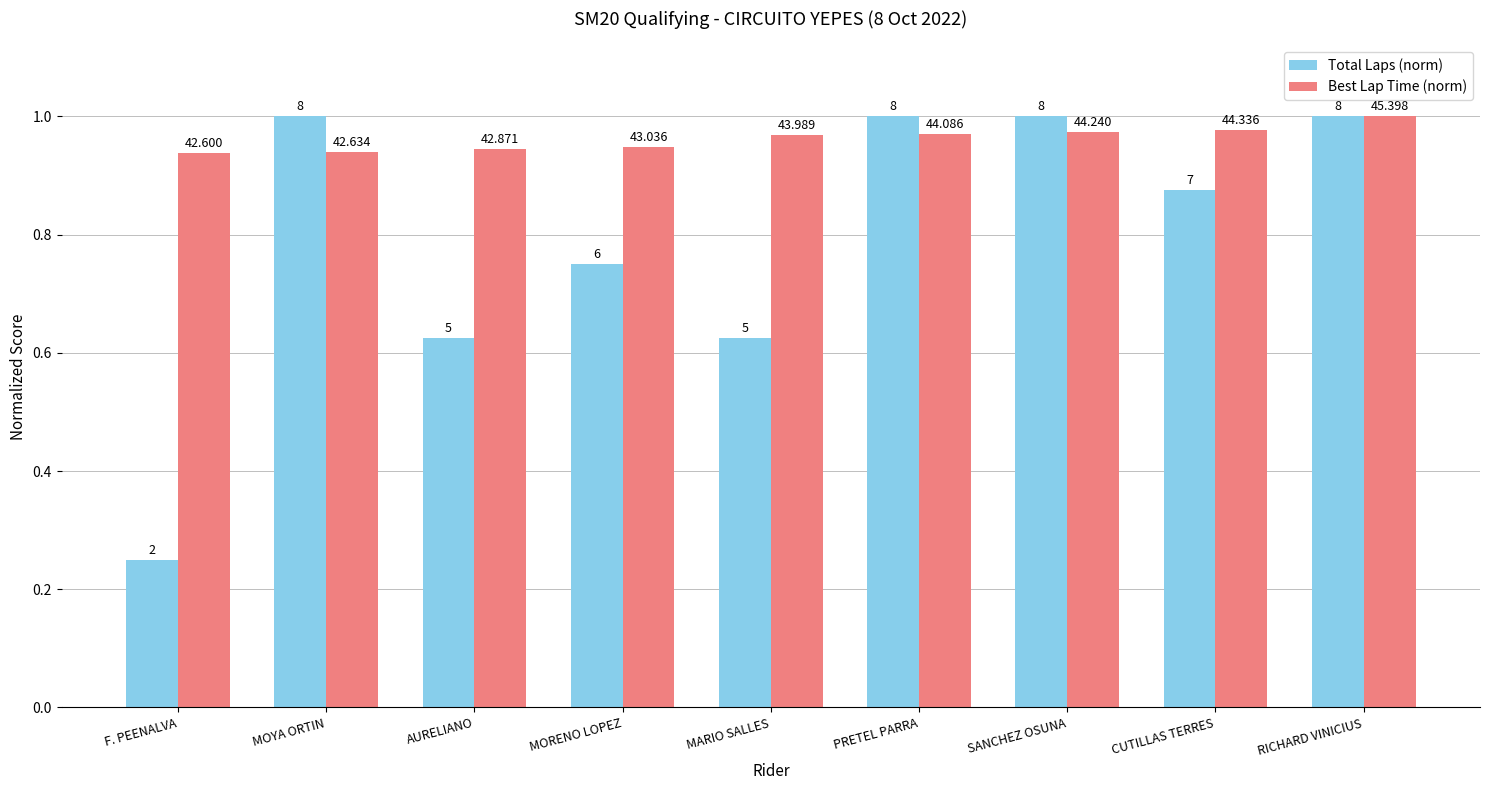

At which category is the sum across all series the highest?

RICHARD VINICIUS